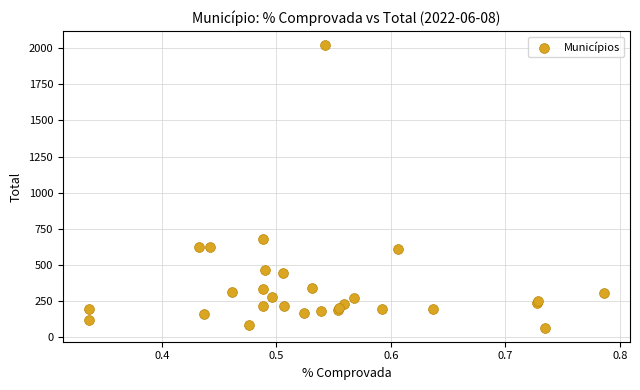

What Y value in the scatter plot is closest to 1043?

680